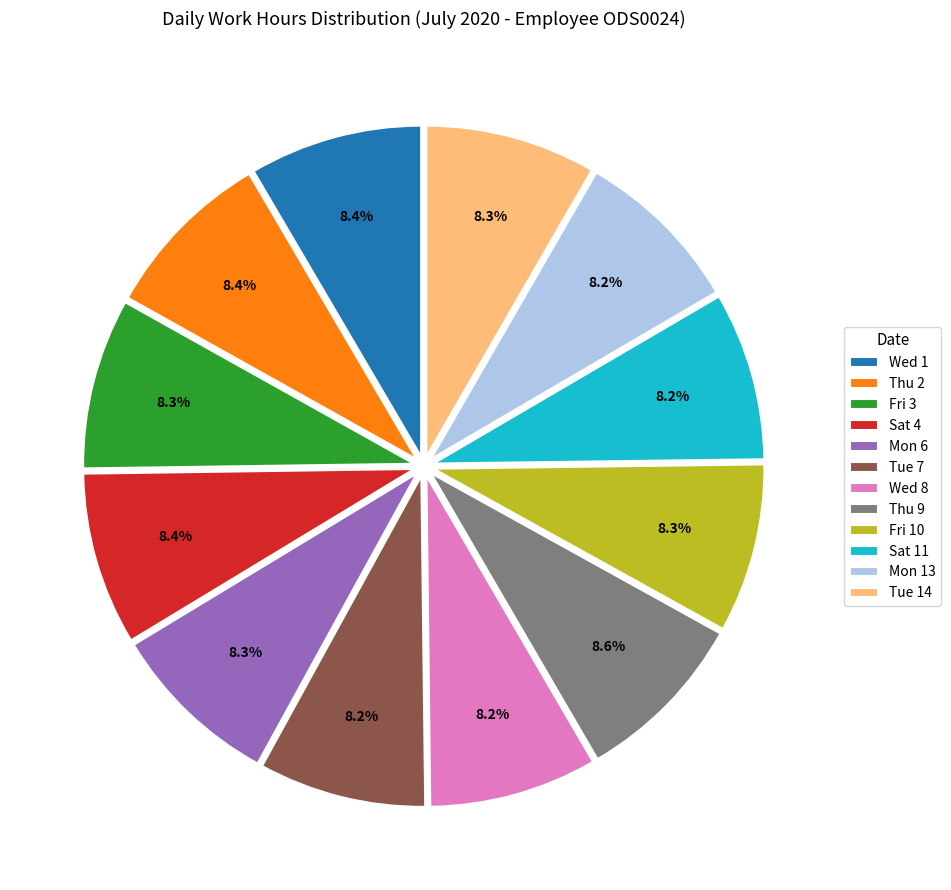

Is there a majority slice in this chart?

No